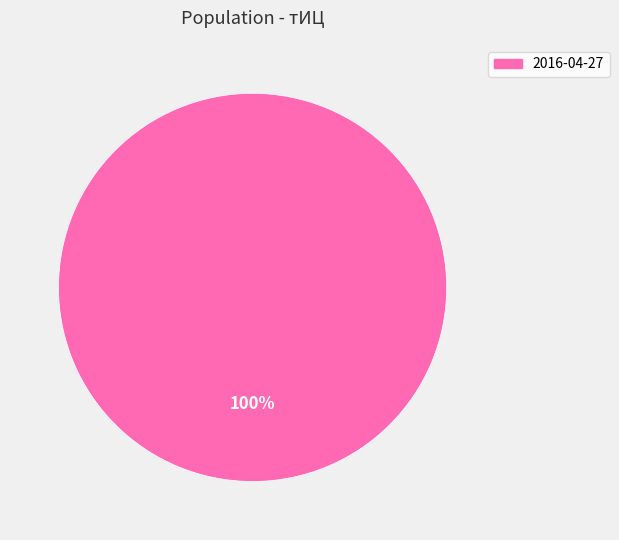

Is there a majority slice in this chart?

Yes